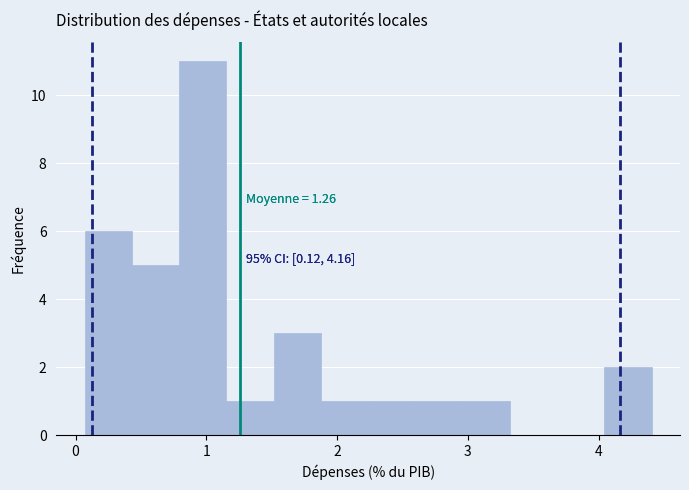

Read against the x-axis, roughly where is the centre of the tallest bar?

1.0